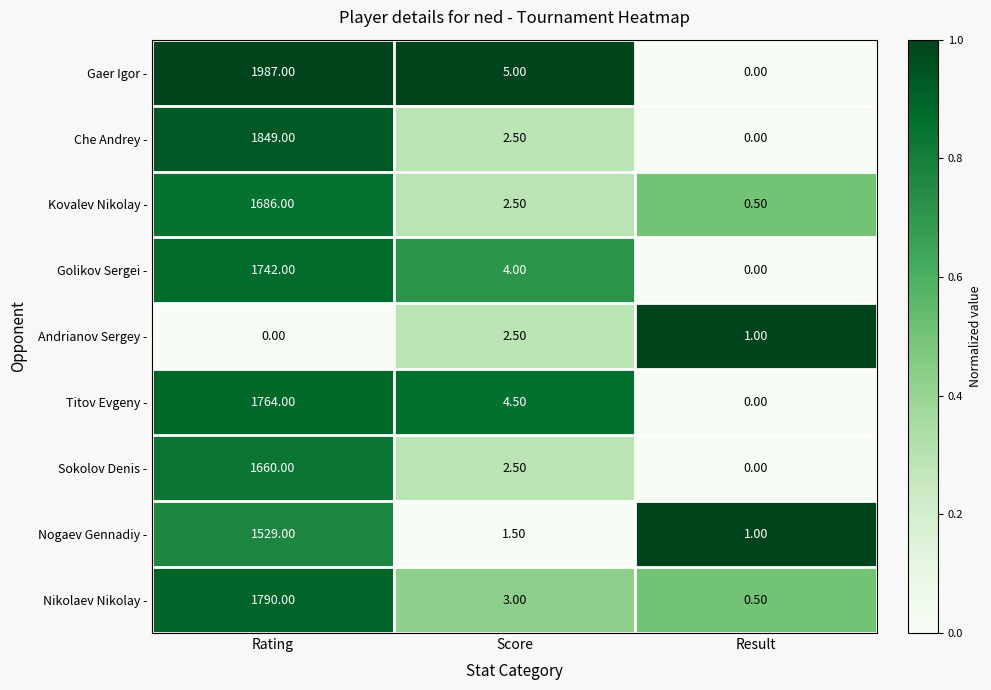

List the labels in order of Golikov Sergei - value, smallest first.

Result, Score, Rating